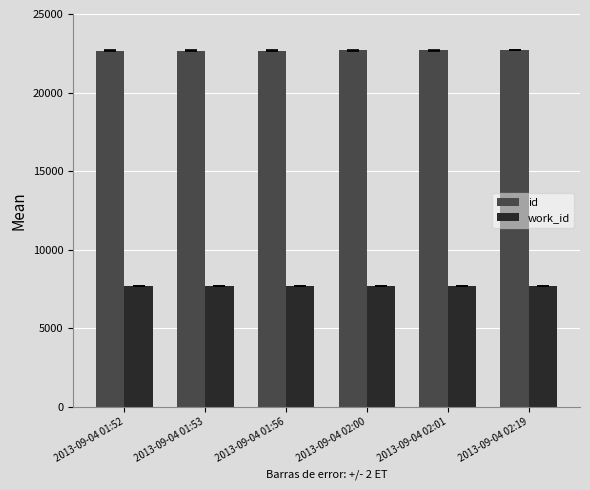

At 2013-09-04 01:52, list the series in order from largest to smallest.

id, work_id